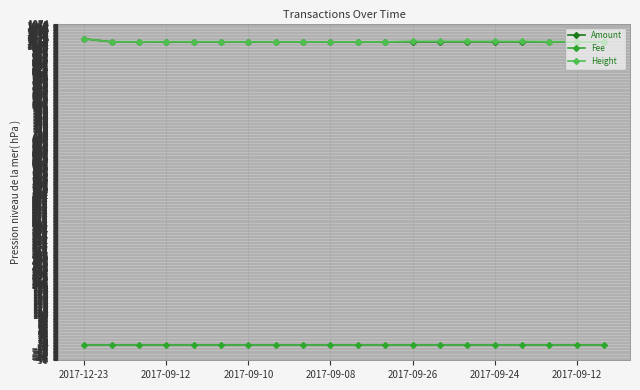

True or false: Fee and Amount cross at least once.

False